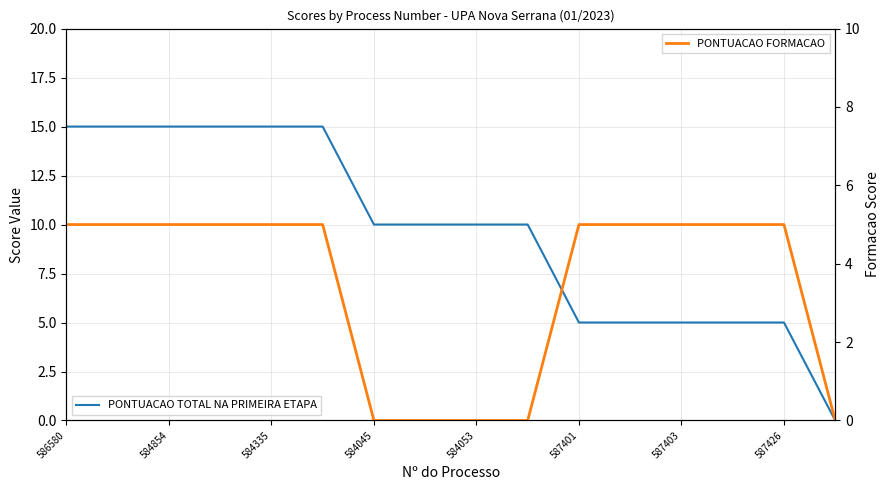

True or false: PONTUACAO FORMACAO has more than 2 points higher than both neighbors.

False